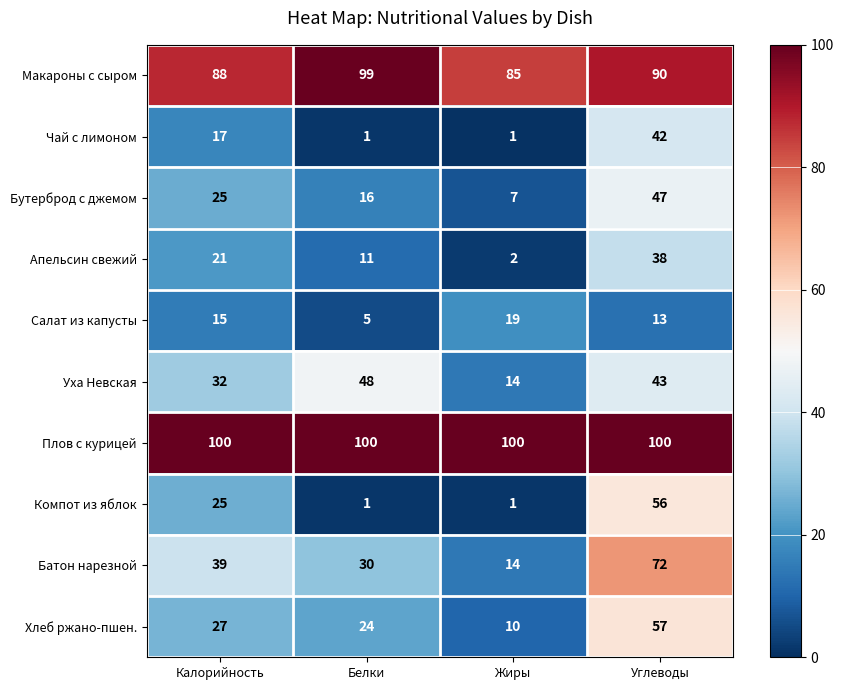

What is the average value of the Салат из капусты series?

13